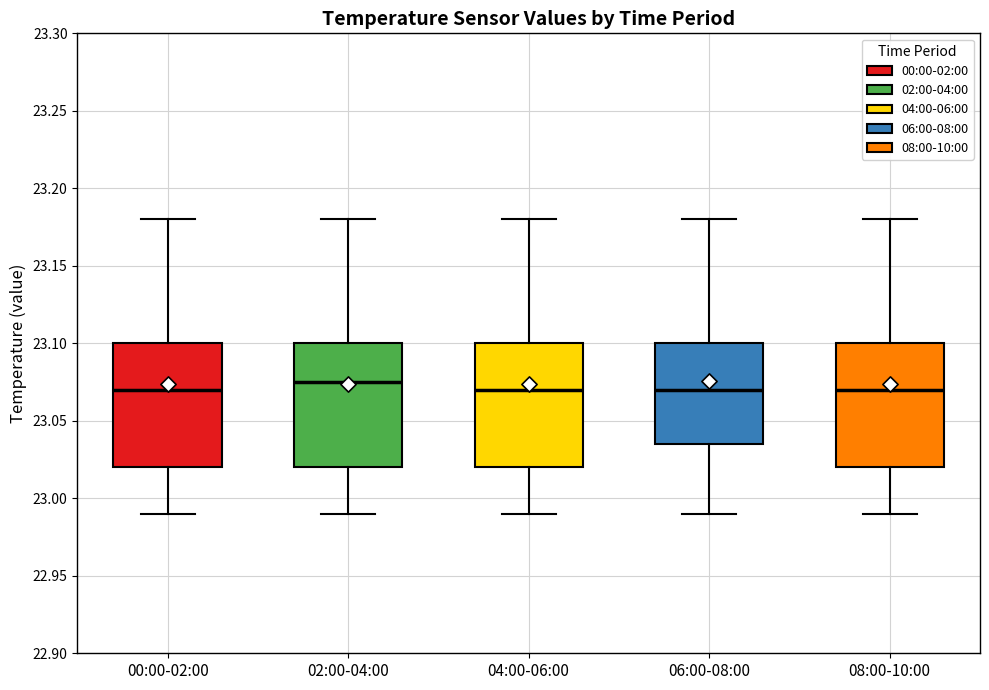

Reading left to right, read every box against the y-axis: the position of its median line, the range the box covers, and the ends of its whiskers. The values are not printed on the chart, so give them approximately, as read against the axis.

00:00-02:00: median 23.070, box 23.020 to 23.100, whiskers 22.990 to 23.180
02:00-04:00: median 23.075, box 23.020 to 23.100, whiskers 22.990 to 23.180
04:00-06:00: median 23.070, box 23.020 to 23.100, whiskers 22.990 to 23.180
06:00-08:00: median 23.070, box 23.035 to 23.100, whiskers 22.990 to 23.180
08:00-10:00: median 23.070, box 23.020 to 23.100, whiskers 22.990 to 23.180